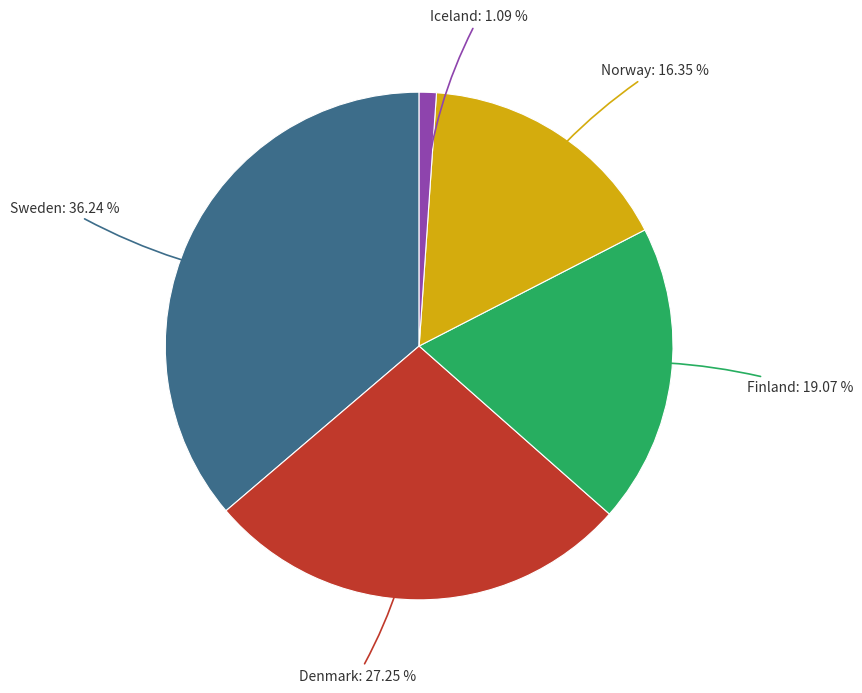

Which category has the smallest portion of the pie?

Iceland